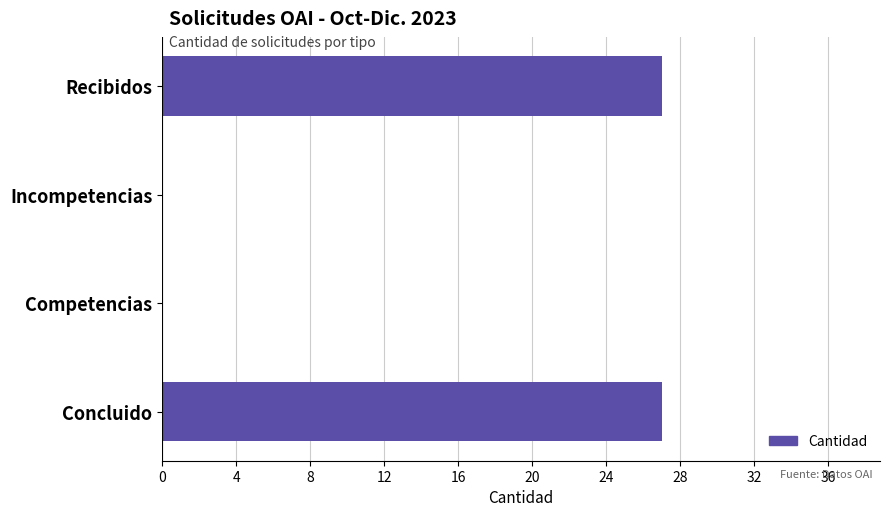

What is the maximum value shown in the chart?

27